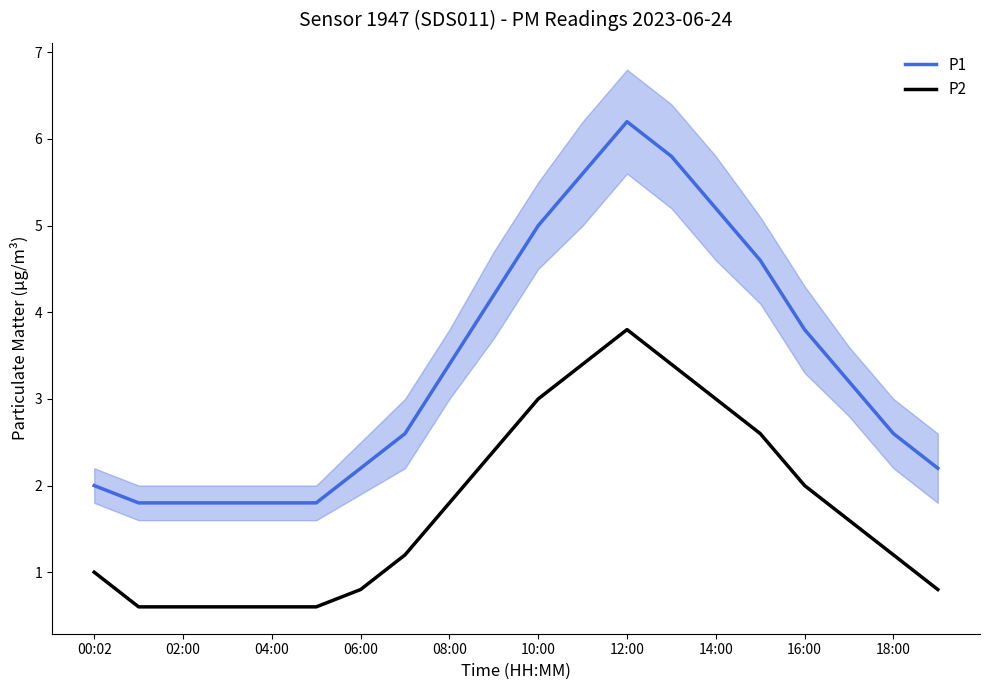

What is the spread (max minus min) of values at 15?

2.0